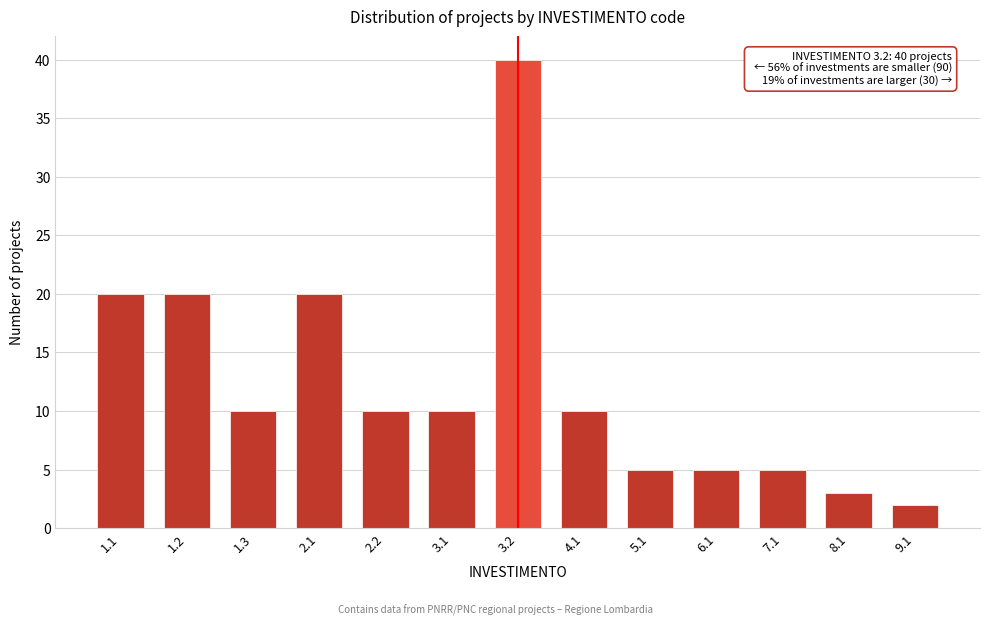

Reading left to right, what are all the values shown in this chart?

1.1=20	1.2=20	1.3=10	2.1=20	2.2=10	3.1=10	3.2=40	4.1=10	5.1=5	6.1=5	7.1=5	8.1=3	9.1=2